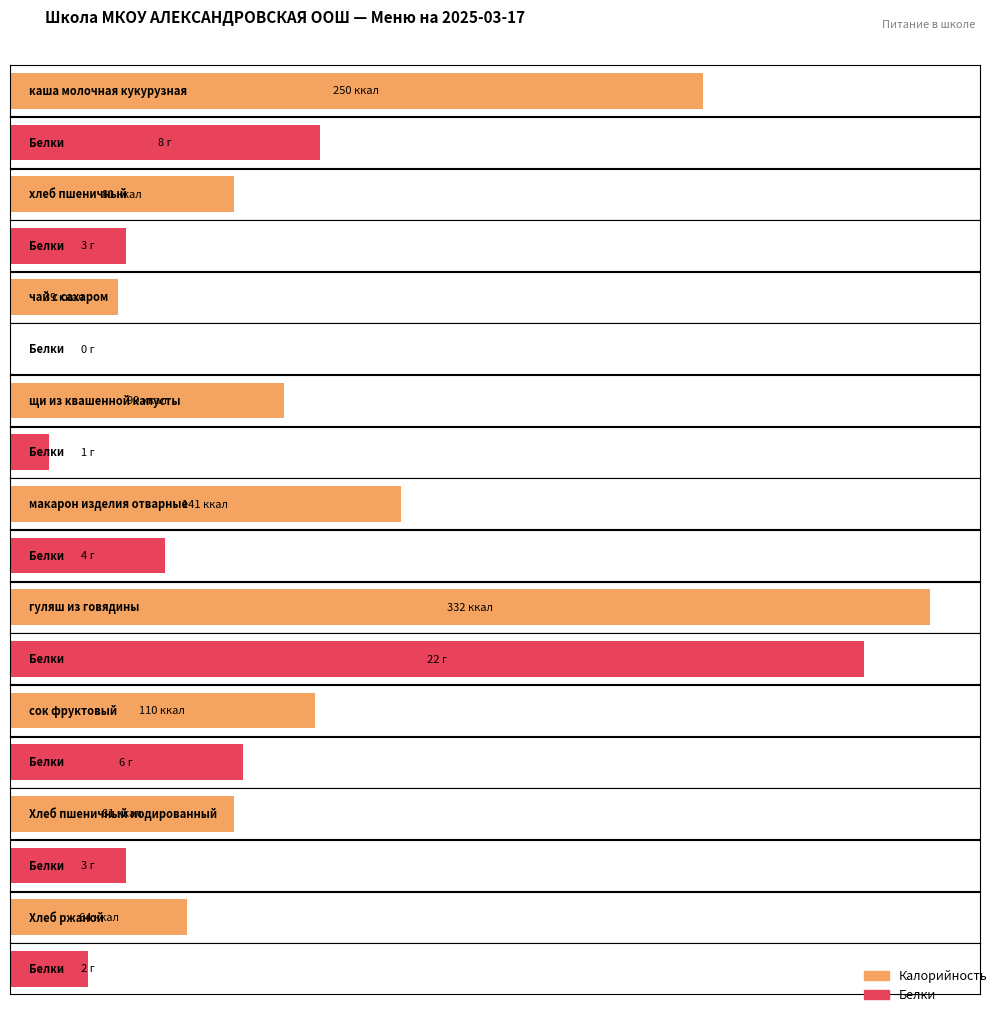

Which has a higher value, чай с сахаром or Хлеб пшеничный иодированный?

Хлеб пшеничный иодированный